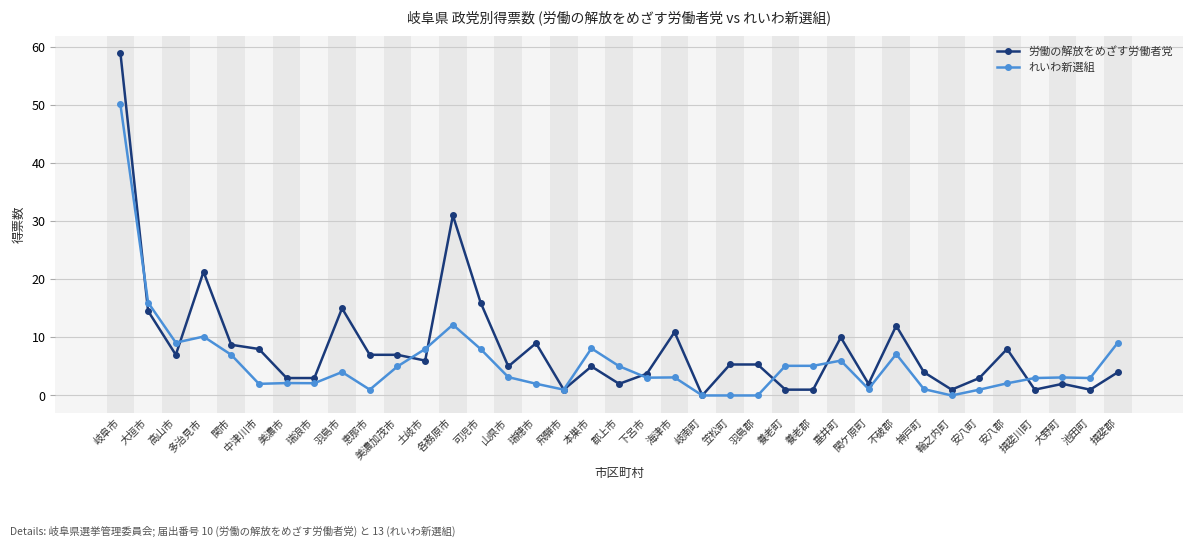

What is the average value of the れいわ新選組 series?

5.7